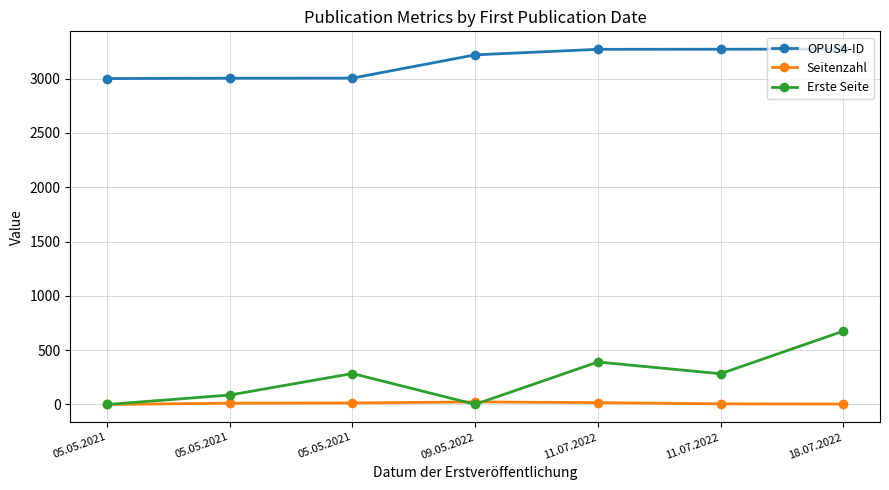

Is this an area chart (filled region under the line)?

No